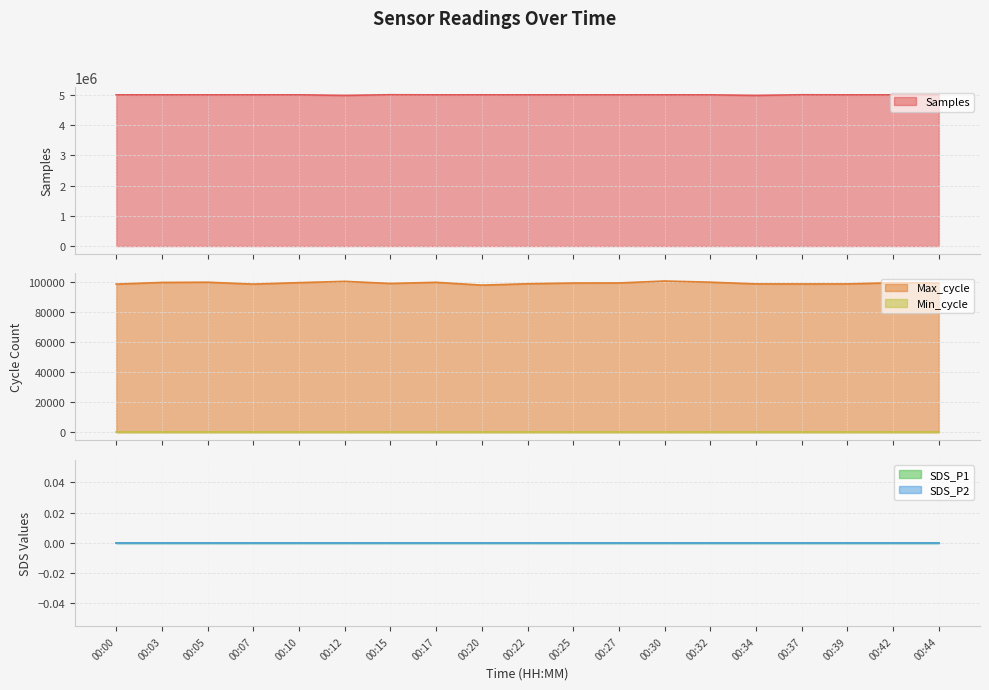

What is the highest value of the Min_cycle series?

28